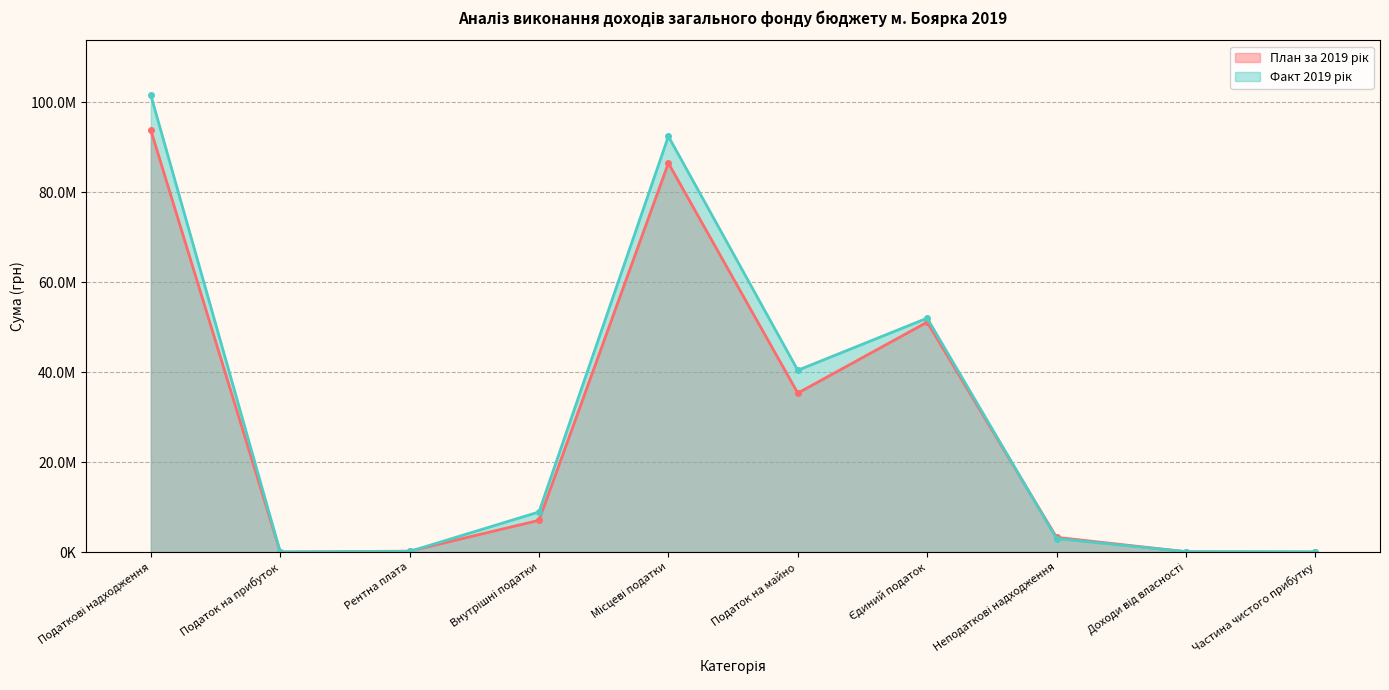

Reading left to right, extract all data points from this chart.

План за 2019 рік: Податкові надходження=93799477.0	Податок на прибуток=20000.0	Рентна плата=220000.0	Внутрішні податки=7075600.0	Місцеві податки=86483877.0	Податок на майно=35357153.0	Єдиний податок=51126724.0	Неподаткові надходження=3288900.0	Доходи від власності=95400.0	Частина чистого прибутку=18000.0
Факт 2019 рік: Податкові надходження=101562928.8	Податок на прибуток=37884.6	Рентна плата=151341.6	Внутрішні податки=8933457.1	Місцеві податки=92440245.5	Податок на майно=40428315.3	Єдиний податок=52011930.2	Неподаткові надходження=3022922.7	Доходи від власності=107826.5	Частина чистого прибутку=65671.0